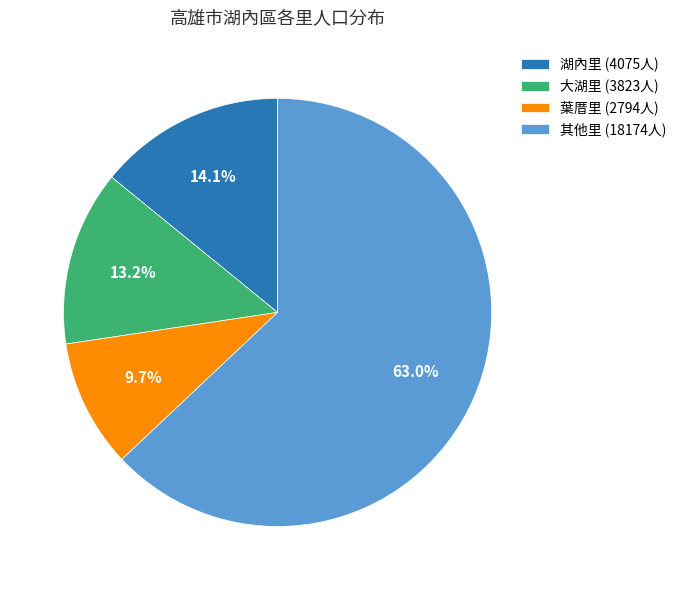

Does 湖內里 (4075人) account for over 50% of the chart?

No